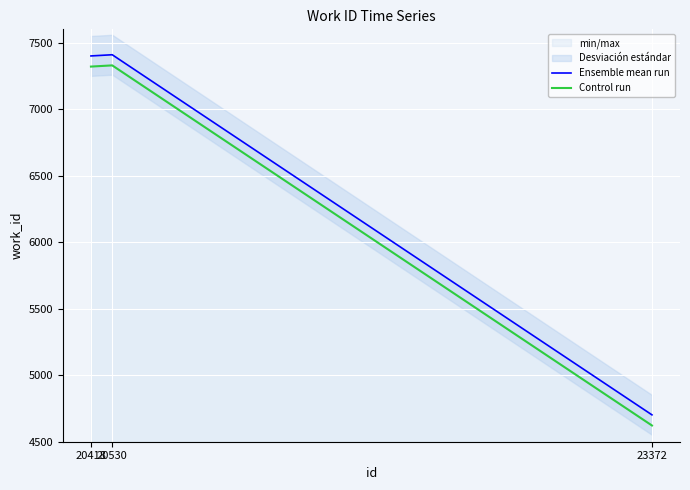

Reading right to left, transcribe all the data shown in this chart.

Ensemble mean run: 4702	7409	7400
Control run: 4622	7329	7320